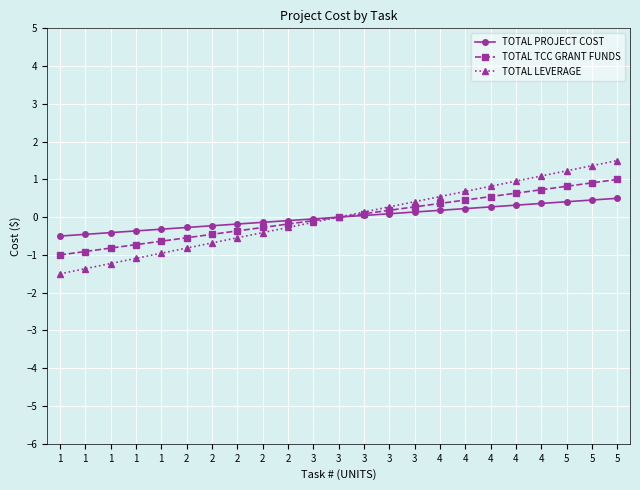

What is the minimum value shown in the chart?

-1.5